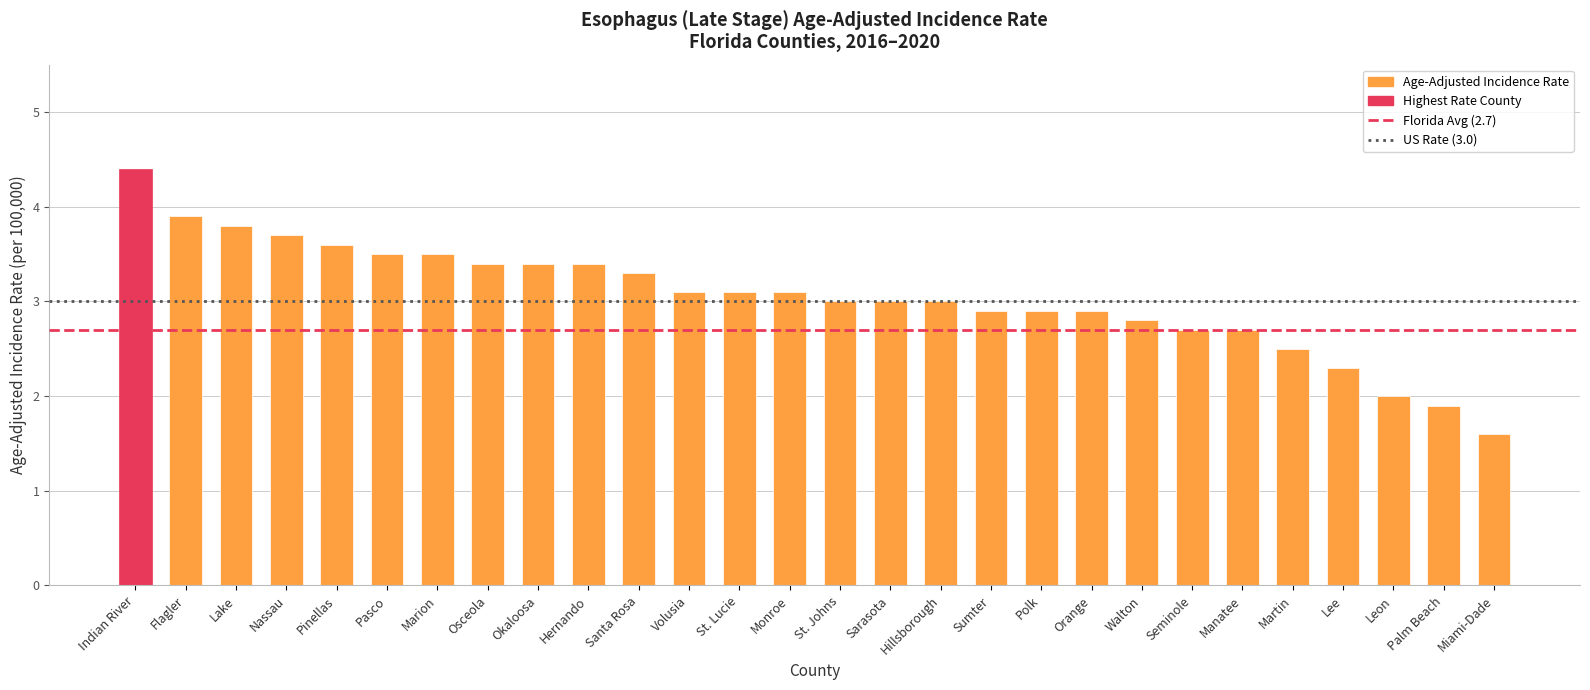

How many bars are there in total?

28